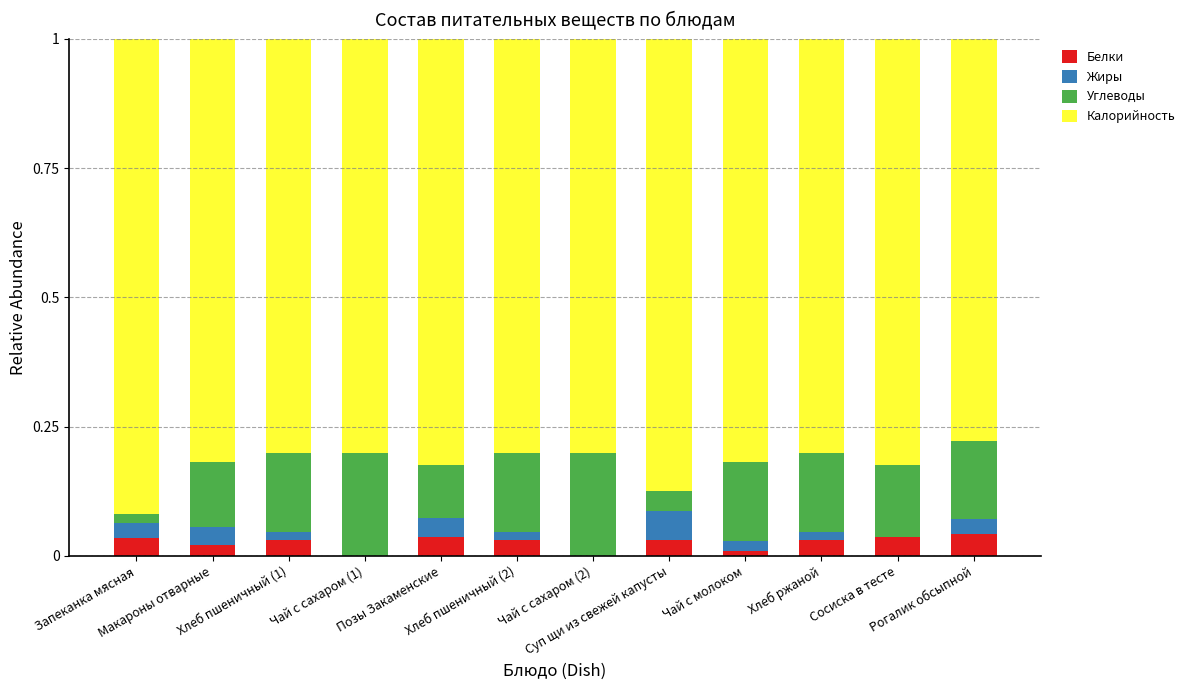

True or false: Углеводы has a value of 0.0 at Запеканка мясная.

True